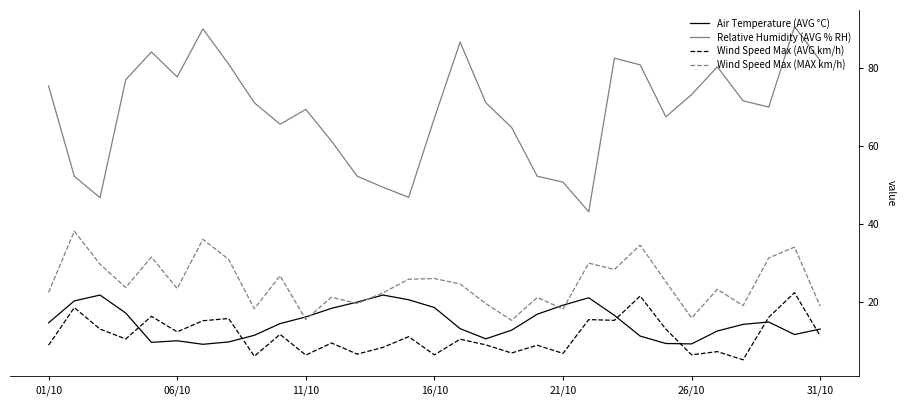

Which series has the largest total across all categories?

Relative Humidity (AVG % RH)